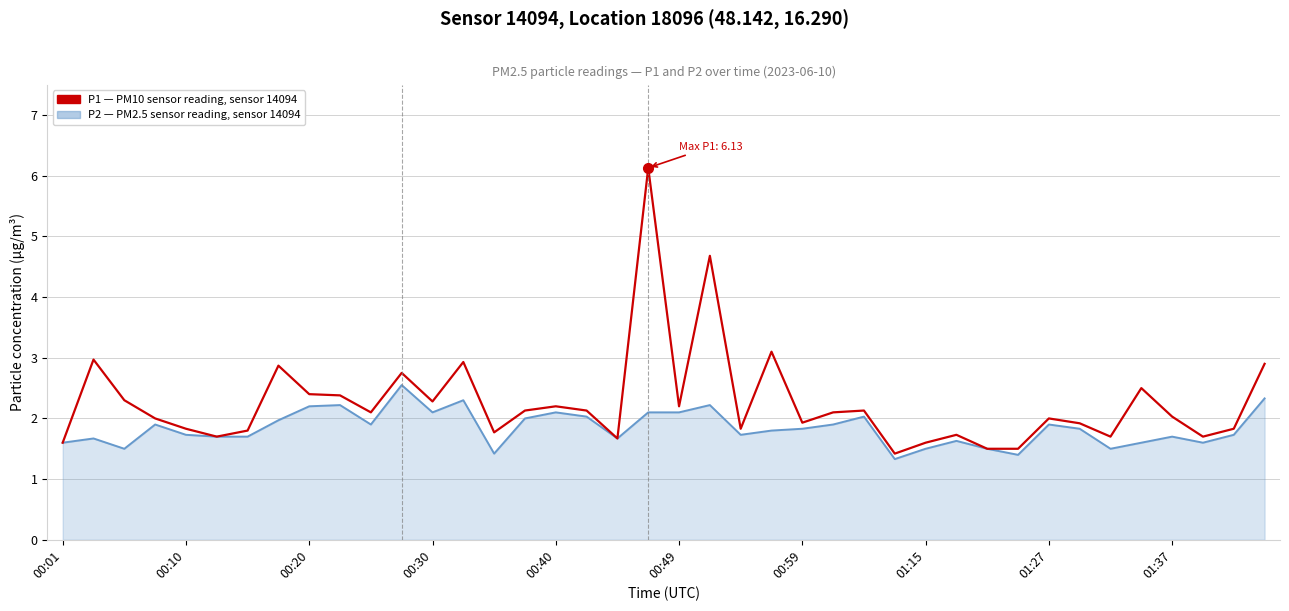

What is the maximum value shown in the chart?

6.1